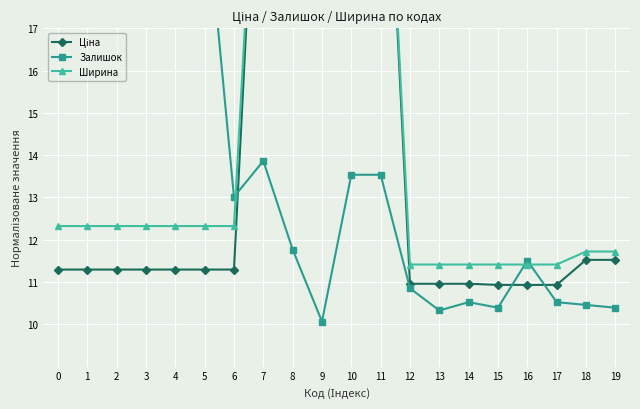

How many data points in Ширина are less than 12?

8